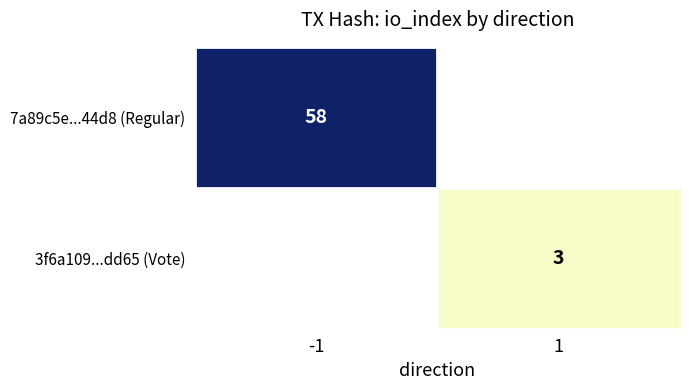

What is the greatest value displayed?

58.0